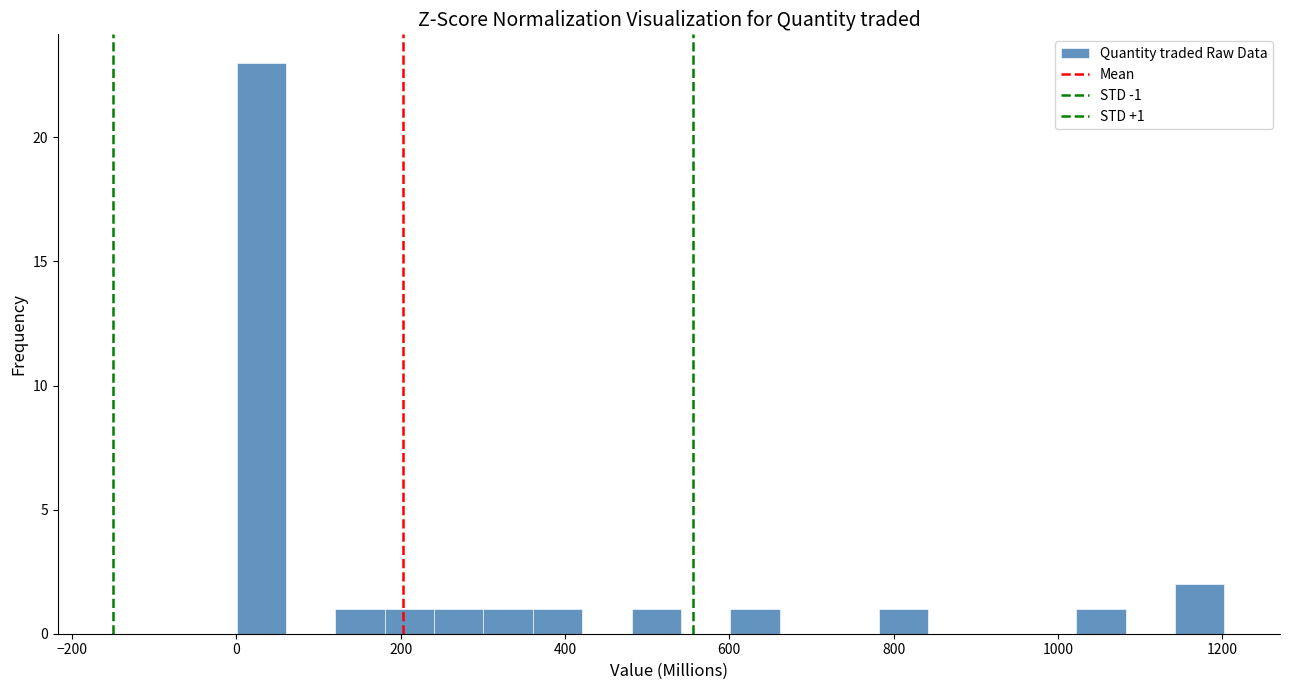

Read against the x-axis, roughly where is the centre of the tallest bar?

40